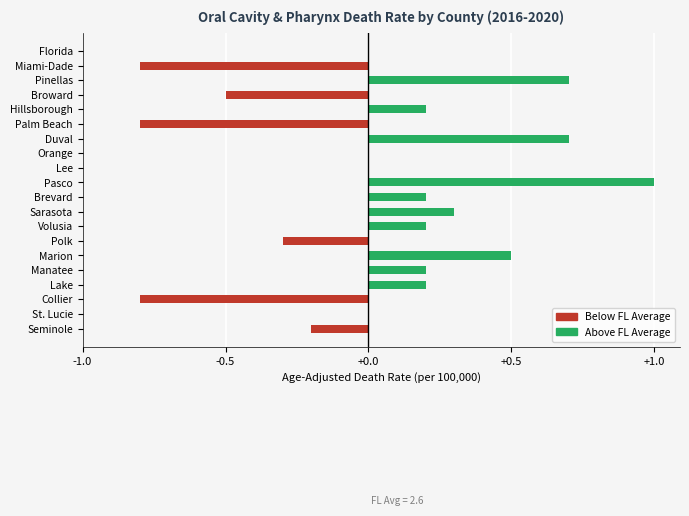

Rank the categories by value from lowest to highest.

Miami-Dade, Palm Beach, Collier, Broward, Polk, Seminole, Florida, Orange, Lee, St. Lucie, Hillsborough, Brevard, Volusia, Manatee, Lake, Sarasota, Marion, Pinellas, Duval, Pasco